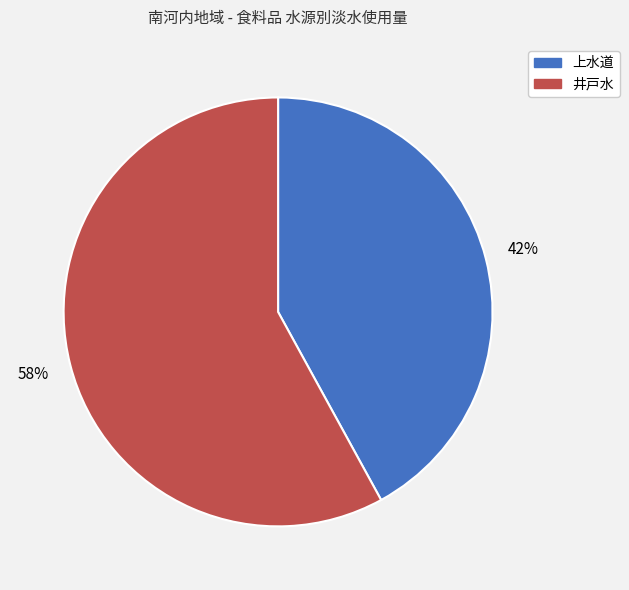

Which category has the smallest portion of the pie?

上水道